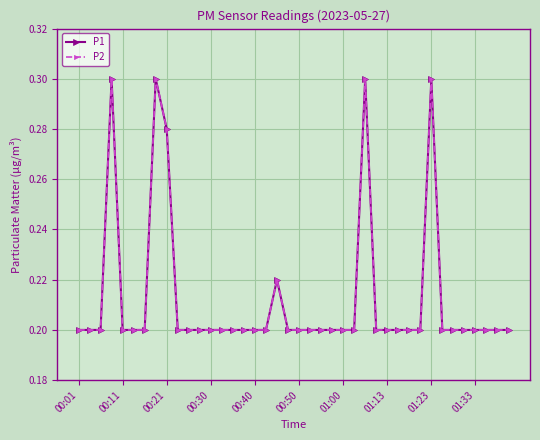

What is the difference between the second highest and minimum values in the P2 series?

0.1